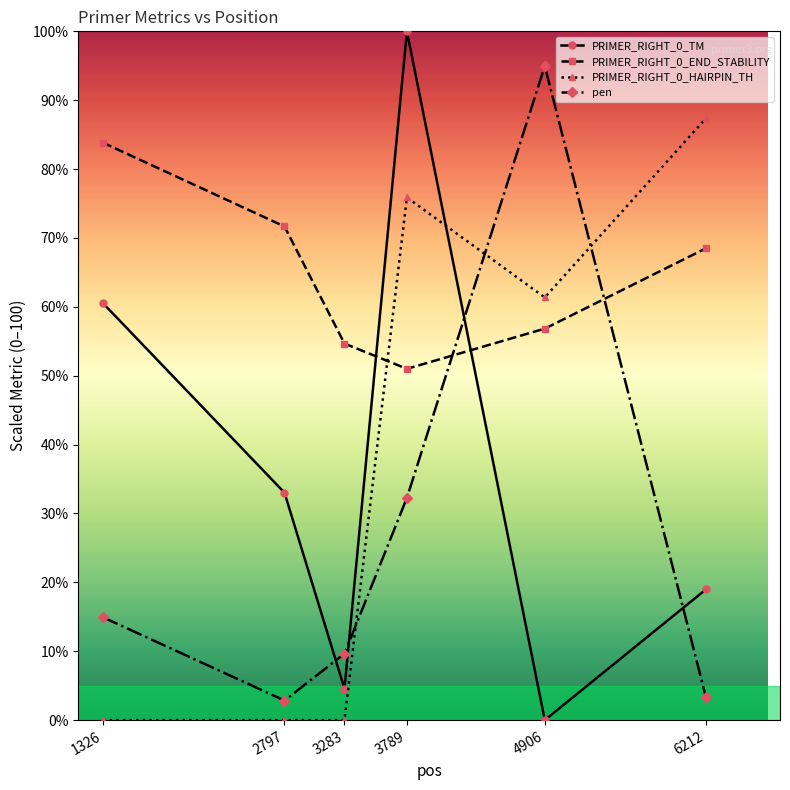

Reading left to right, transcribe all the data shown in this chart.

PRIMER_RIGHT_0_TM: 60.5	33.0	4.6	100.0	0.0	19.0
PRIMER_RIGHT_0_END_STABILITY: 83.8	71.7	54.7	51.0	56.8	68.5
PRIMER_RIGHT_0_HAIRPIN_TH: 0.0	0.0	0.0	75.9	61.4	87.4
pen: 14.9	2.8	9.6	32.3	95.0	3.3